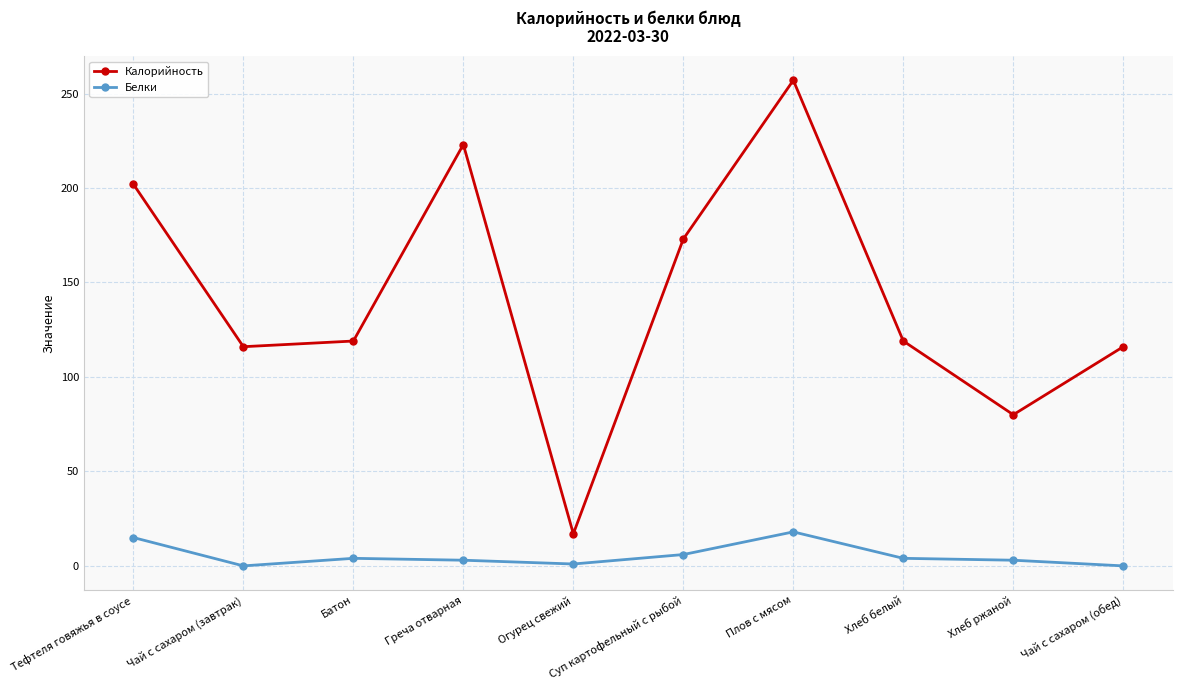

Rank the series at Тефтеля говяжья в соусе from lowest to highest value.

Белки, Калорийность